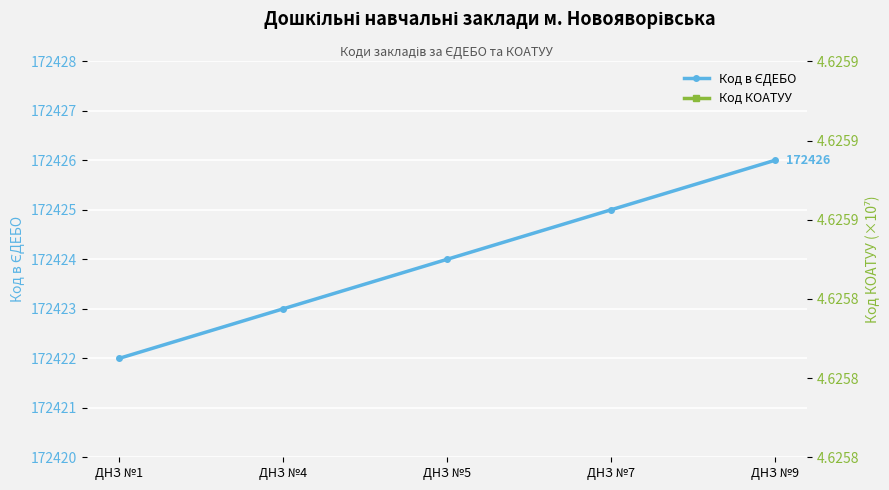

Where is Код КОАТУУ nearest to the value 462?

ДНЗ №1